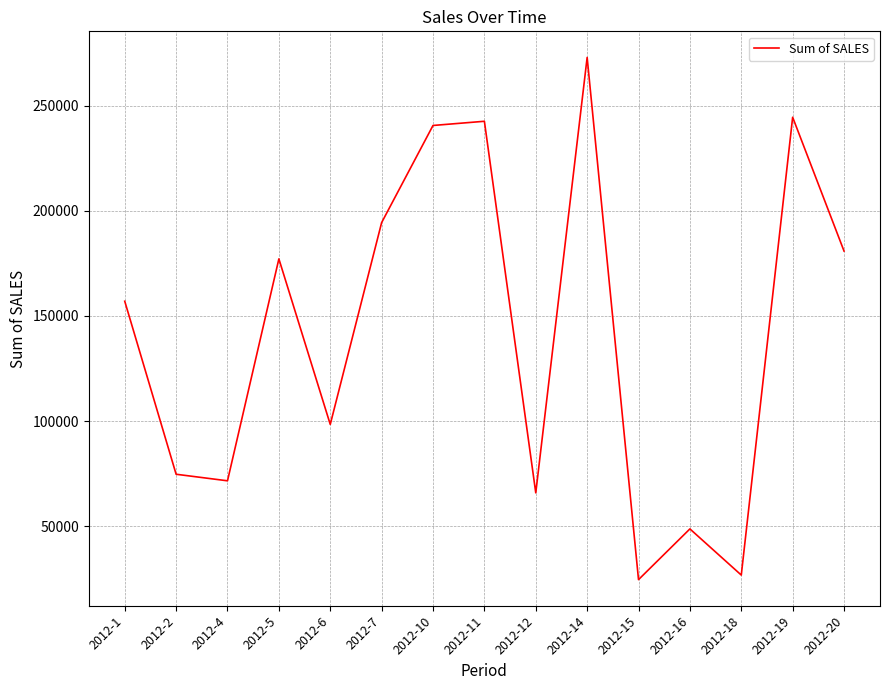

What is the maximum value shown in the chart?

272943